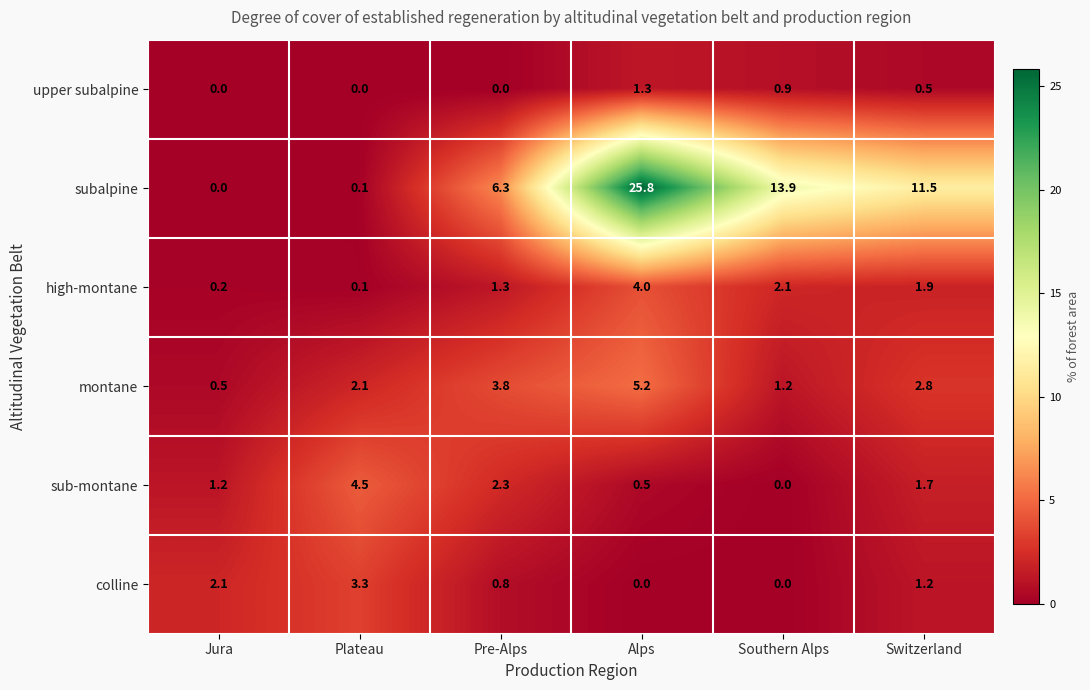

Which category has the lowest value in the subalpine series?

Jura